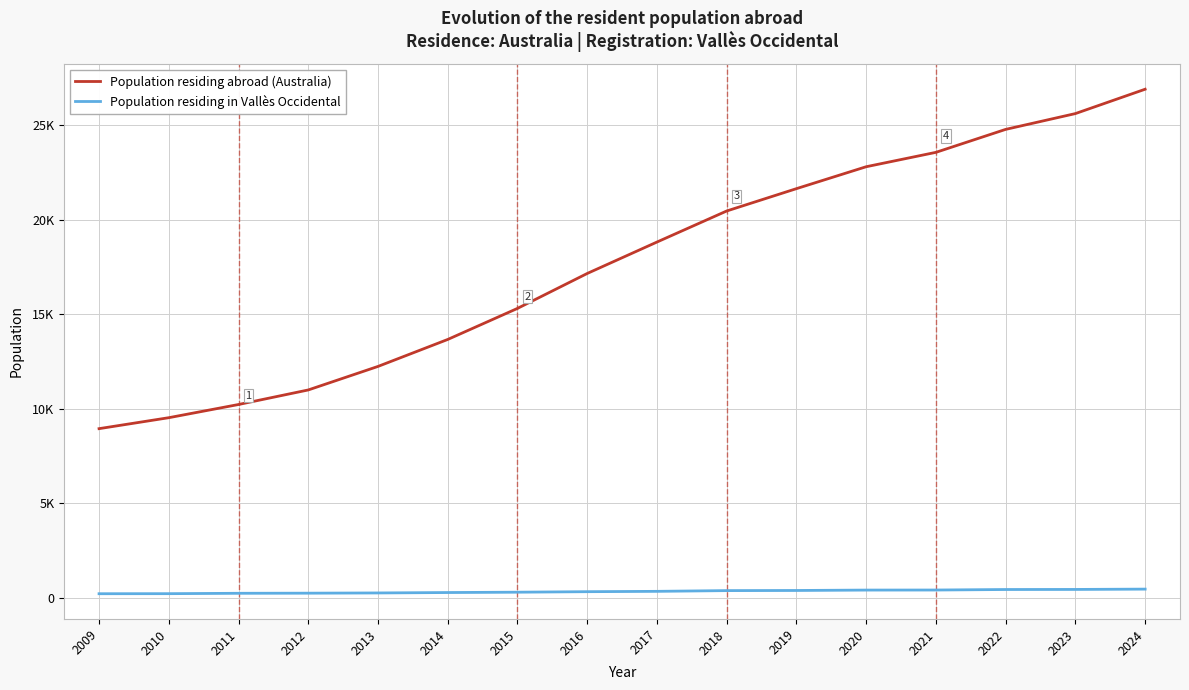

True or false: Population residing abroad (Australia) and Population residing in Vallès Occidental cross at least once.

False